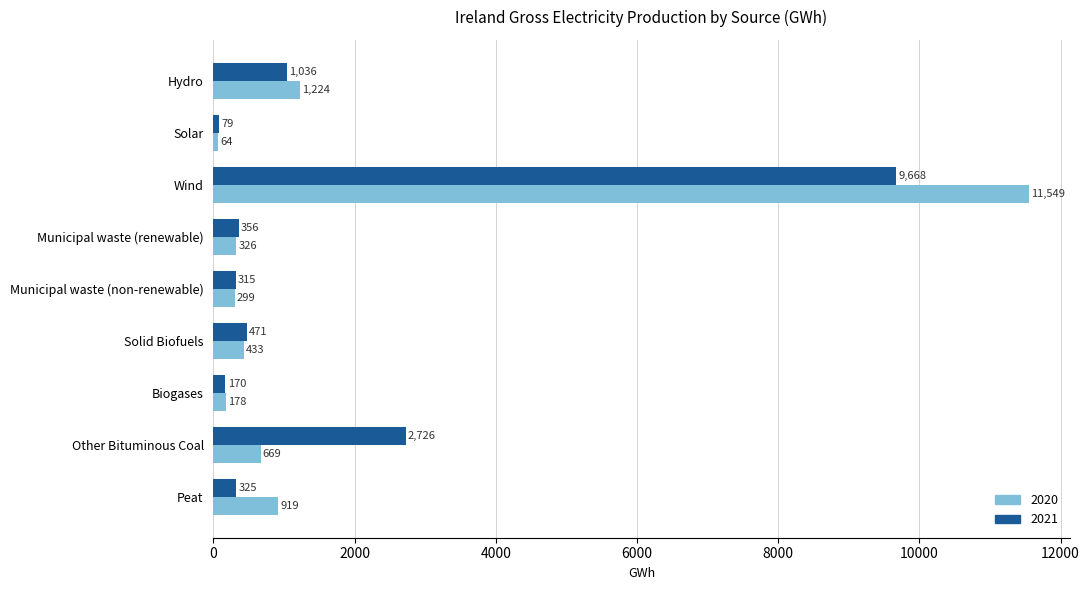

List the series in order of their overall mean, highest first.

2020, 2021